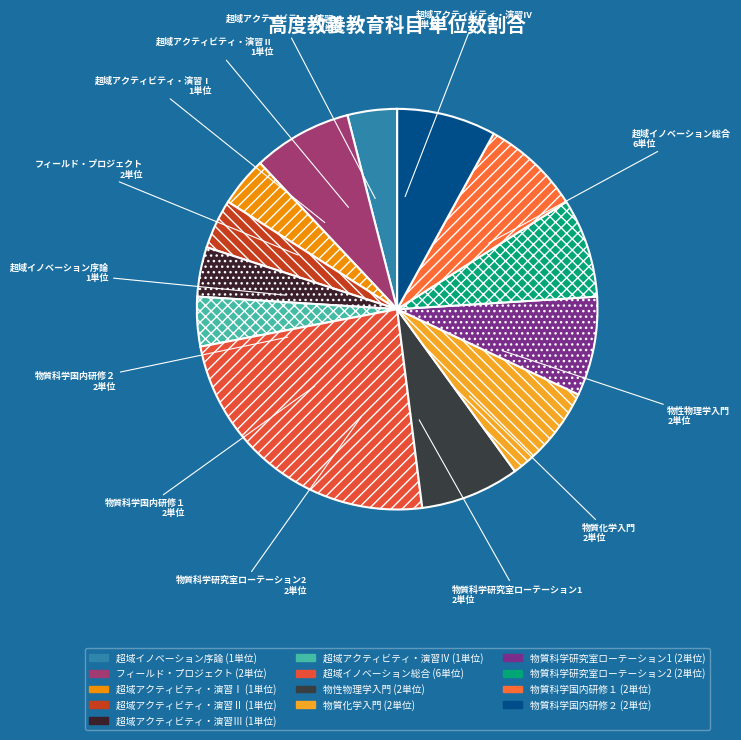

Which has a higher value, 物質科学研究室ローテーション1 or 超域アクティビティ・演習Ⅲ?

物質科学研究室ローテーション1